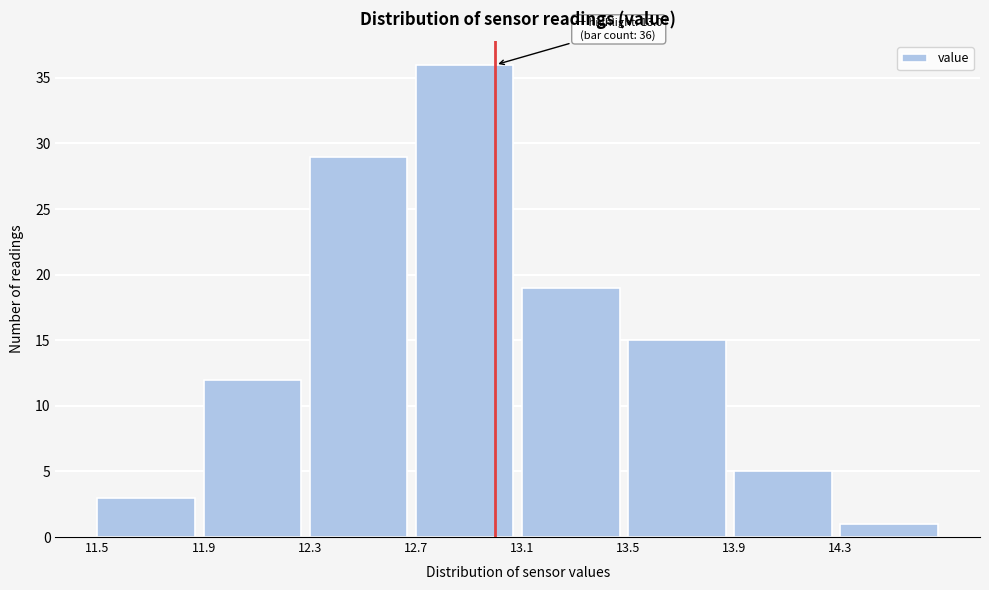

Which range on the x-axis has the tallest bar?

12.7 to 13.1